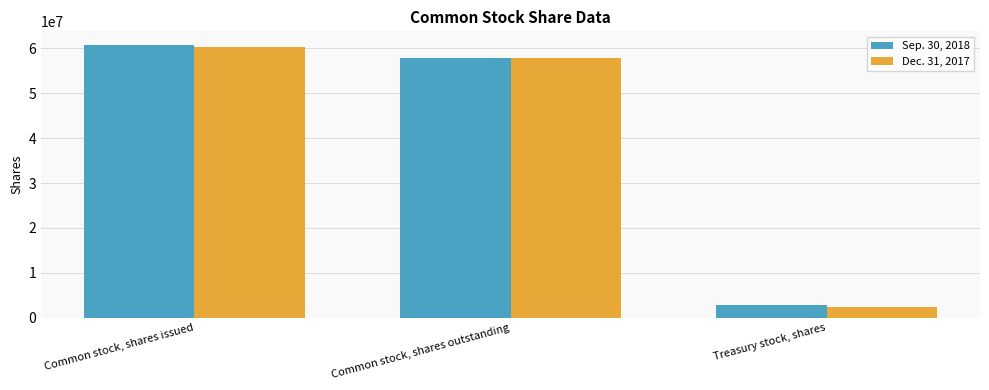

What position from the right is Common stock, shares outstanding?

2